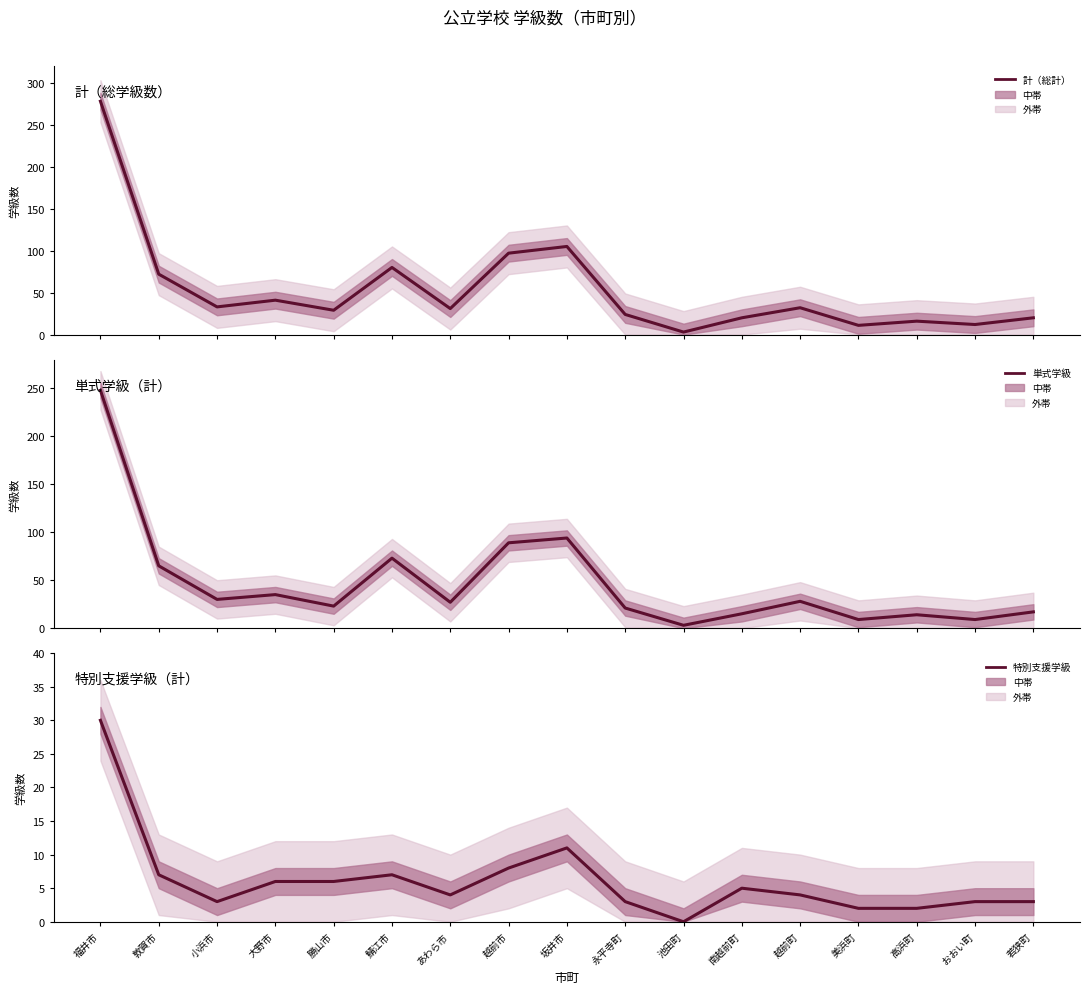

At which category does 計（総計） reach its first local peak?

大野市